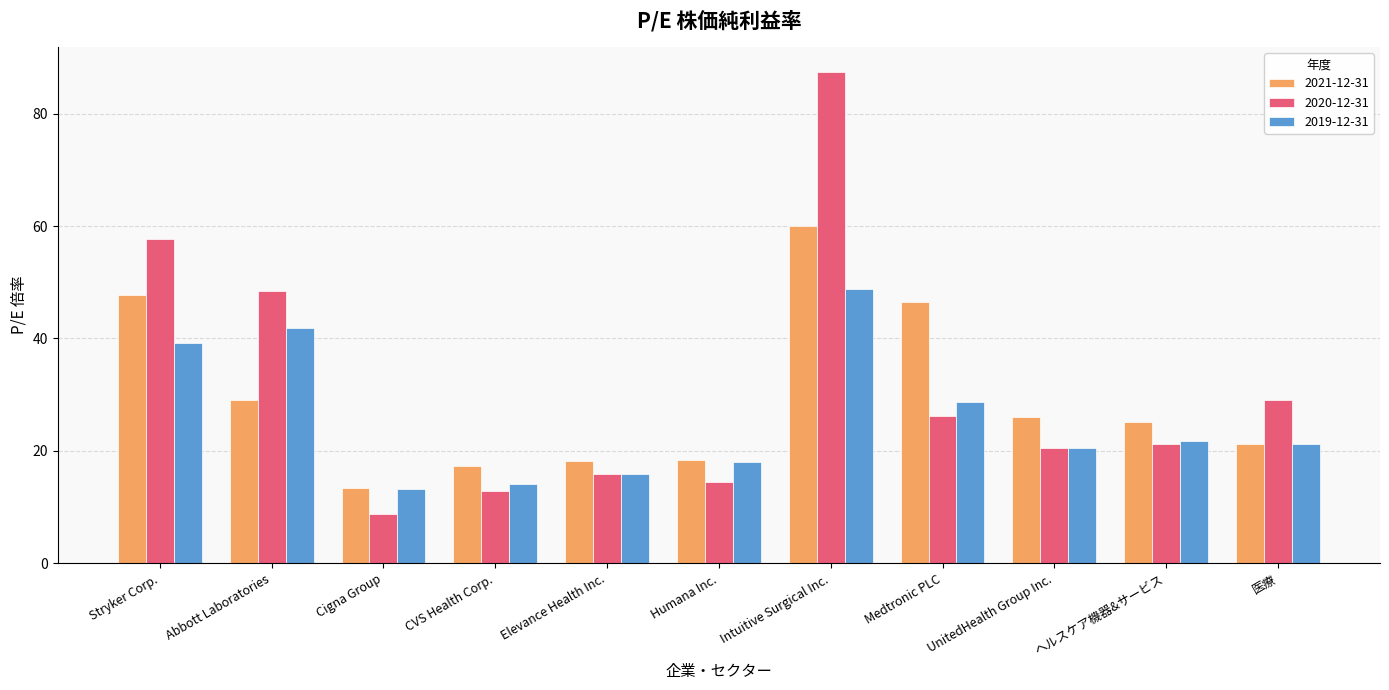

The value of 2020-12-31 at ヘルスケア機器&サービス is 30.4. True or false?

False